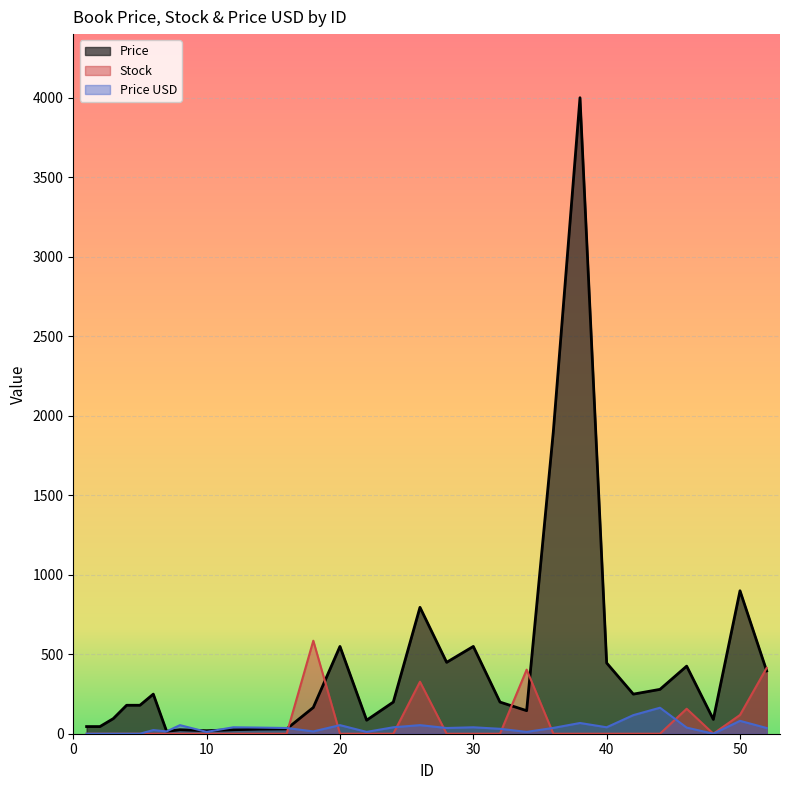

Count the number of categories in the chart.

30